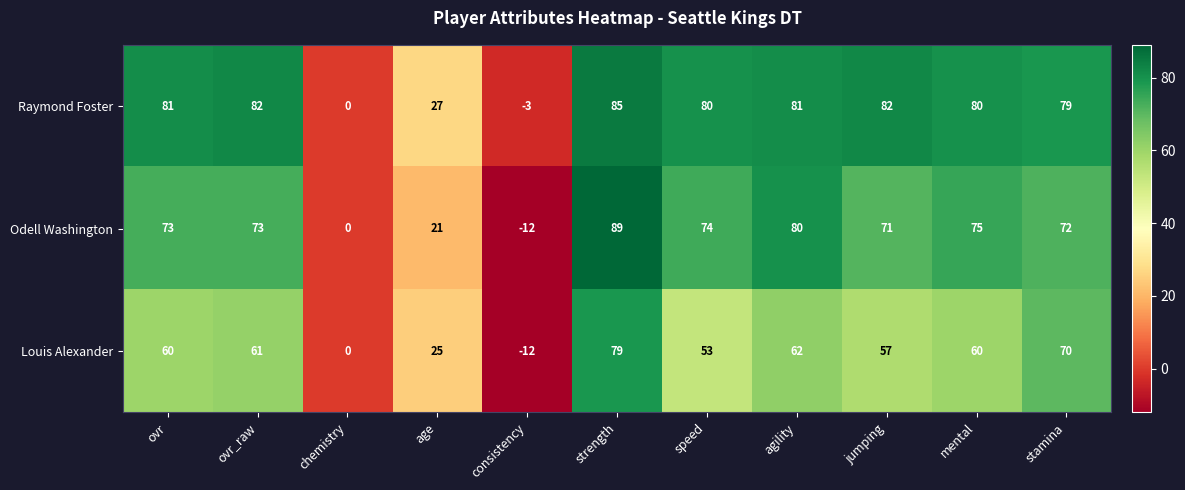

At which label does Odell Washington reach its peak?

strength